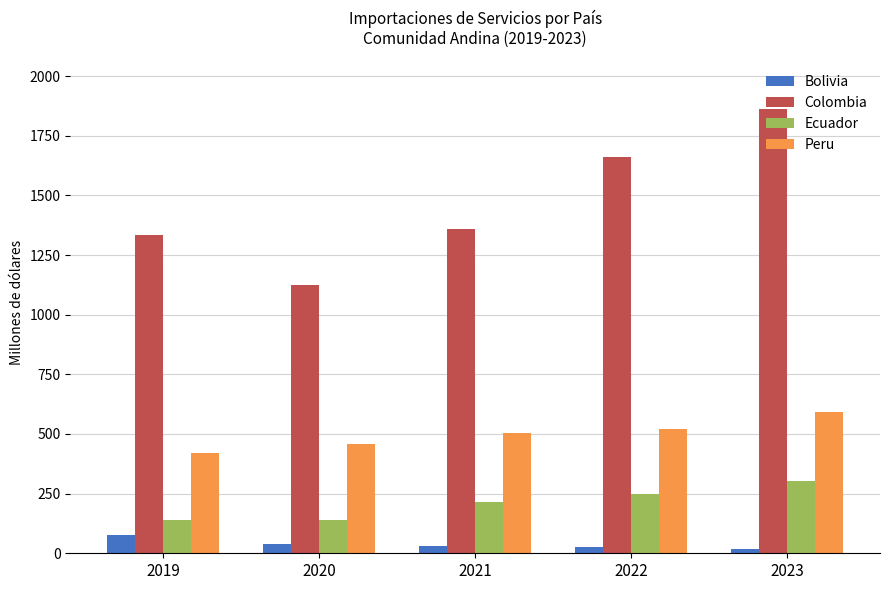

True or false: Bolivia has a value of 76.8 at 2019.

True